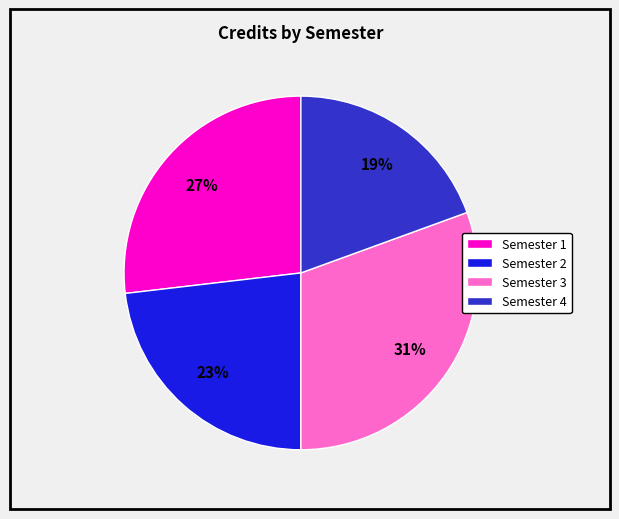

Rank the categories by value from highest to lowest.

Semester 3, Semester 1, Semester 2, Semester 4